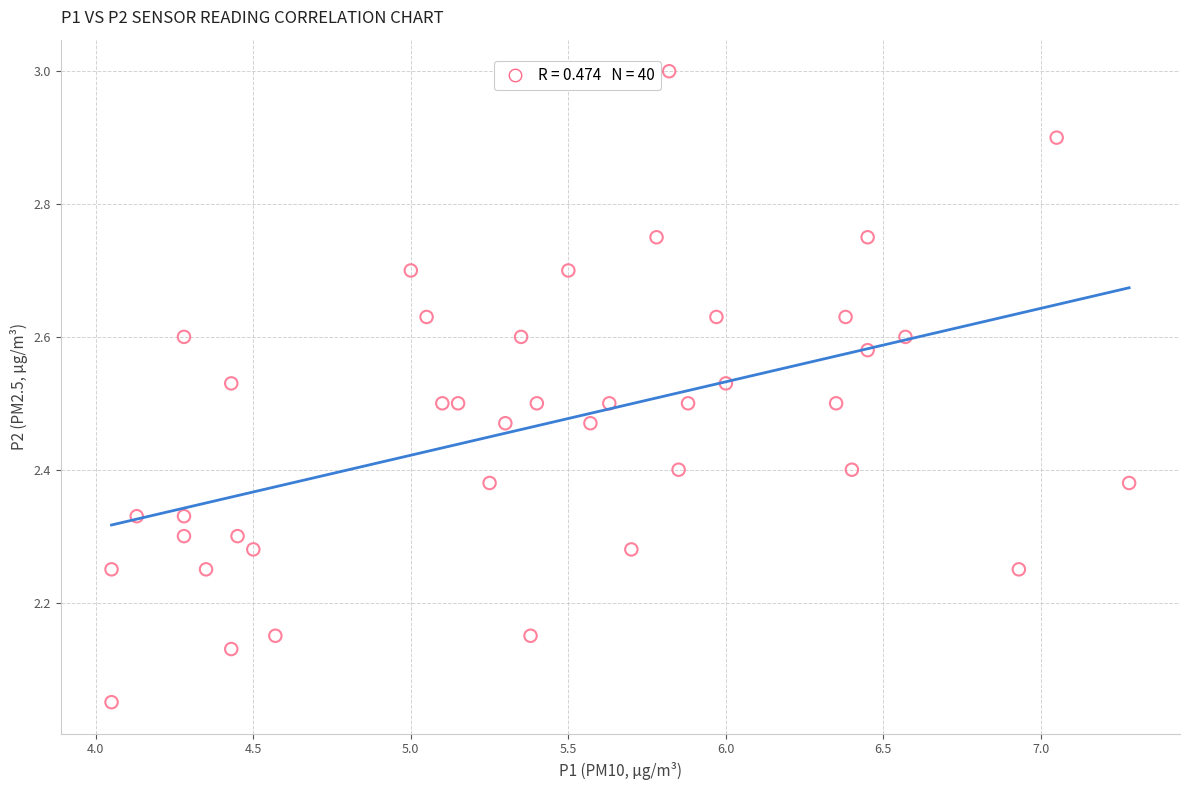

What is the range of X values (max minus min)?

3.2